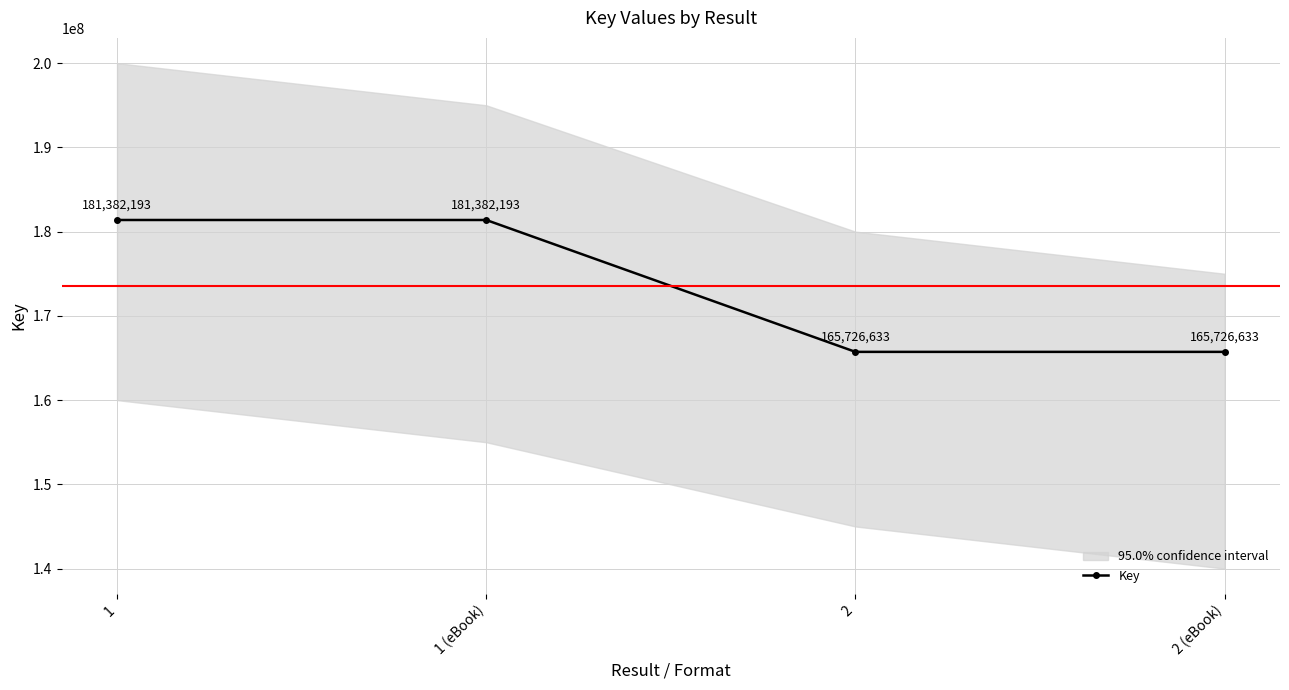

How many values are between 165726633 and 181382193?

4